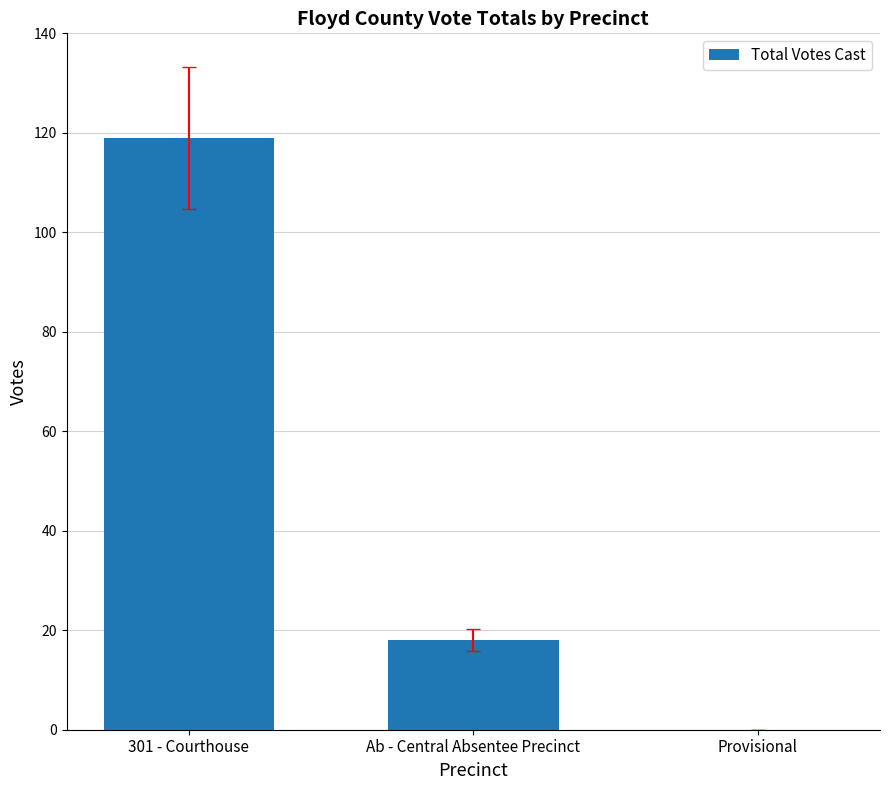

What is the sum of the values at Provisional and Ab - Central Absentee Precinct?

18